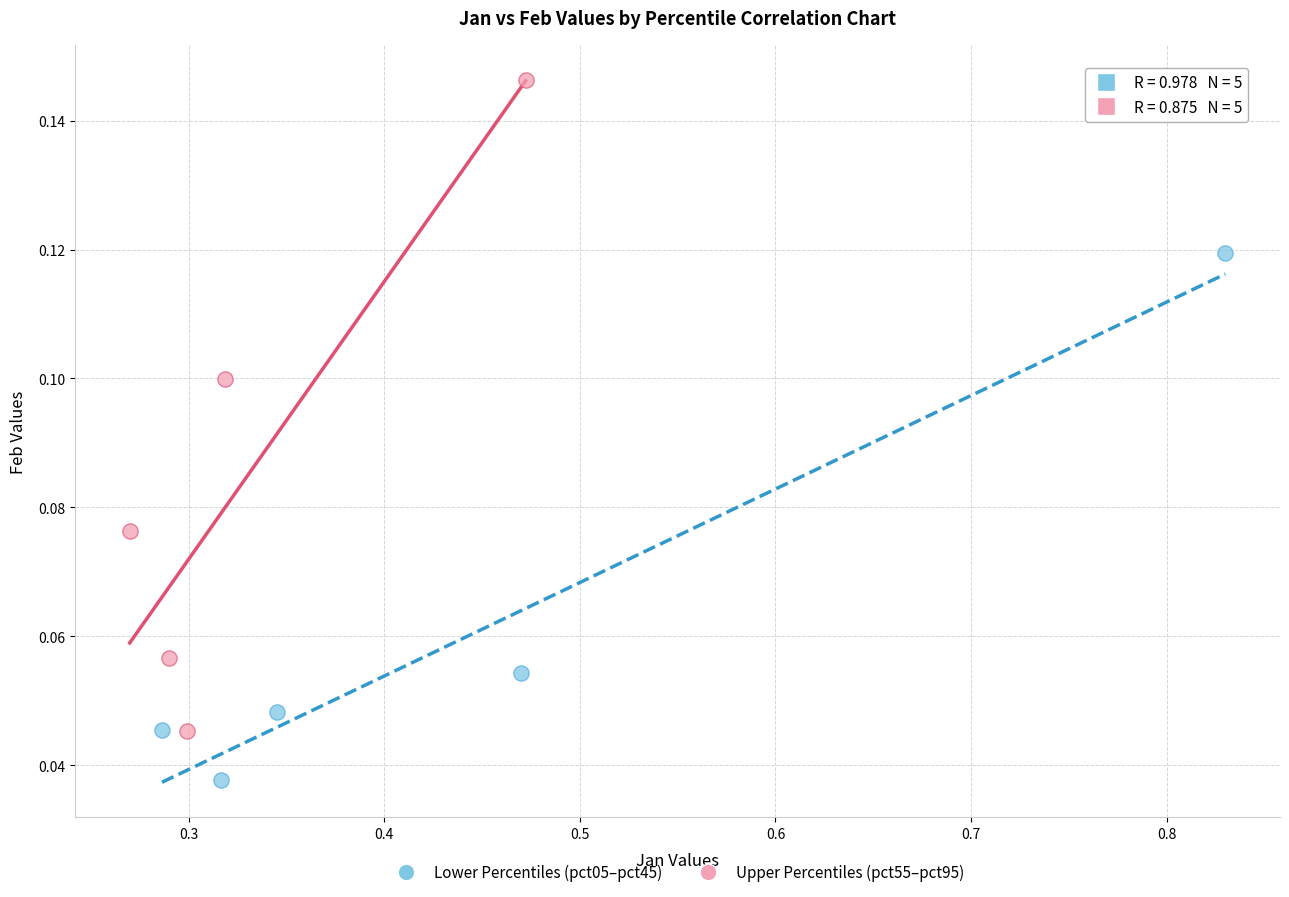

Which series contains the highest Y value?

Upper Percentiles (pct55–pct95)